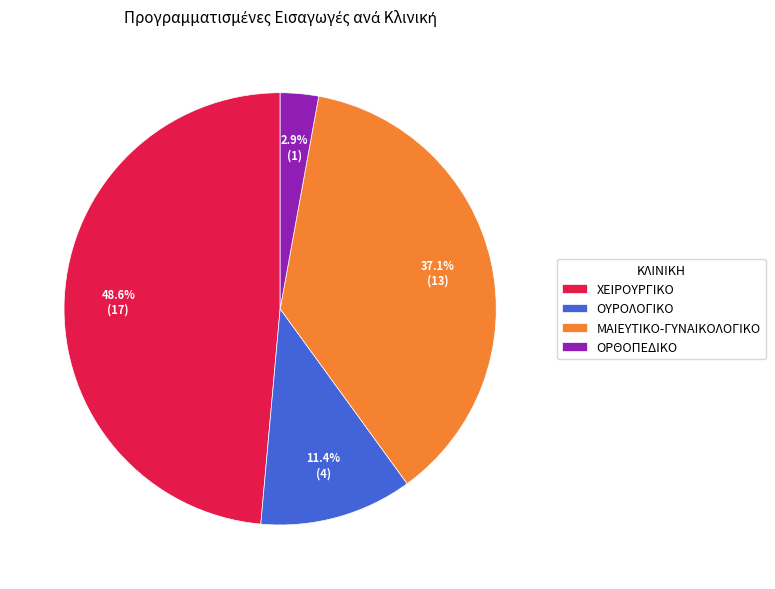

To the nearest percent, what is the difference between the ΟΡΘΟΠΕΔΙΚΟ and ΜΑΙΕΥΤΙΚΟ-ΓΥΝΑΙΚΟΛΟΓΙΚΟ slice percentages?

34%